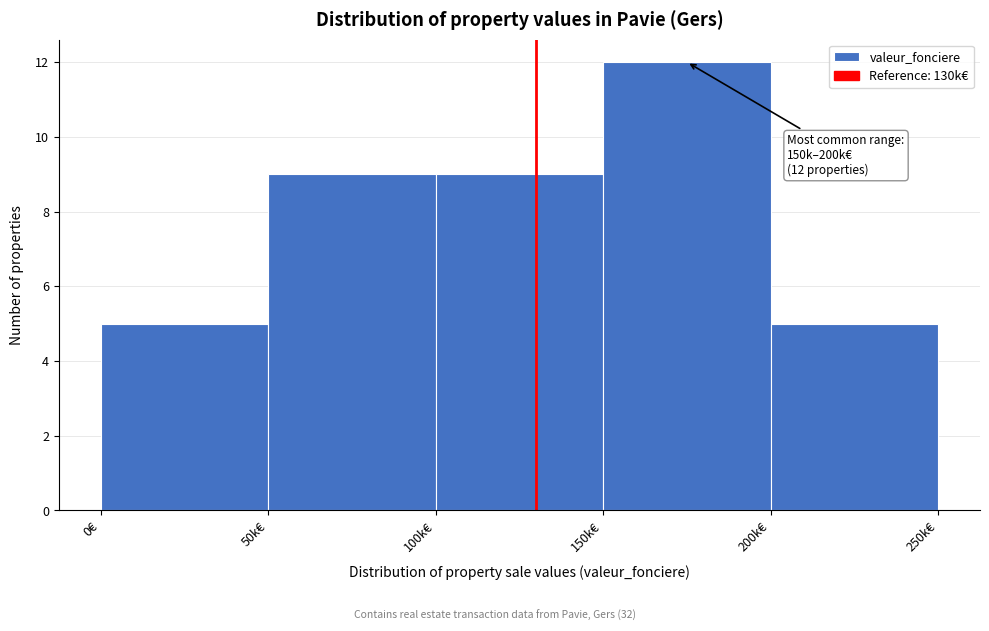

Reading left to right, list all the values displayed in this chart.

5	9	9	12	5